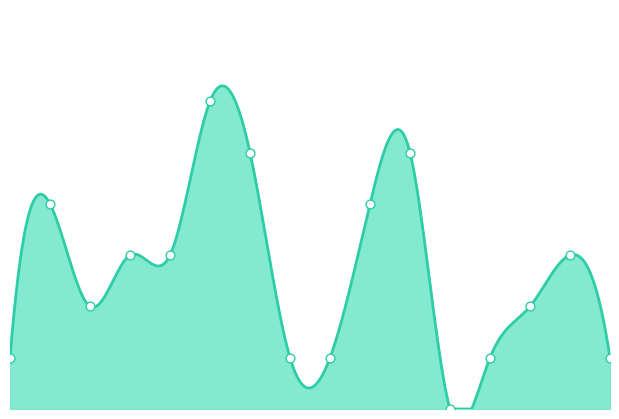

Which has a higher value, 20:56 or 20:53?

20:56